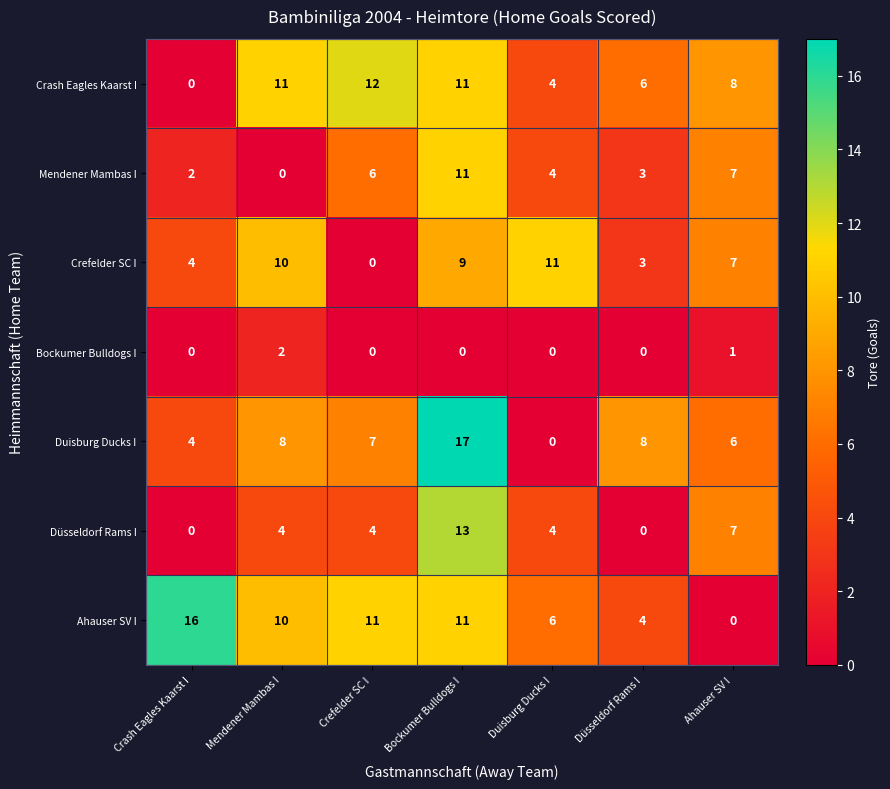

Where does the Mendener Mambas I series first go above 4?

Crefelder SC I